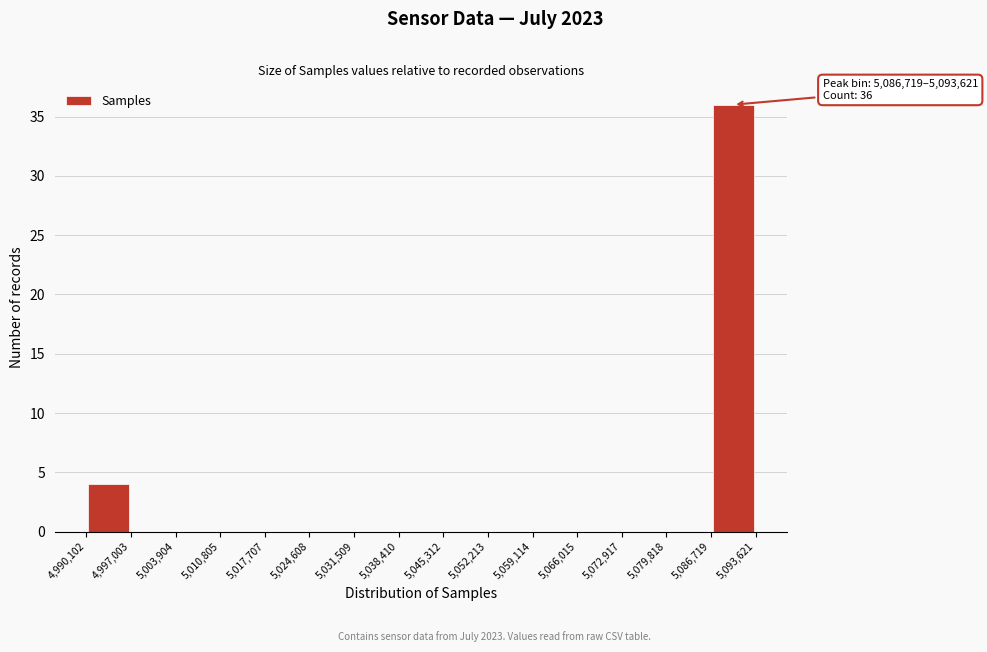

Over which range of the x-axis is the bar tallest?

5,086,719 to 5,093,621